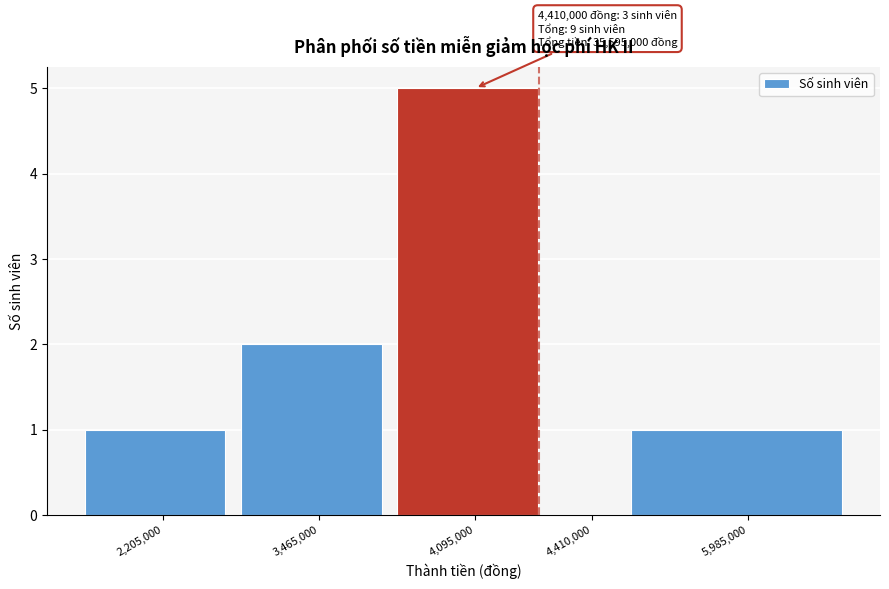

What is the change in value from 4,095,000 to 4,410,000?

-5